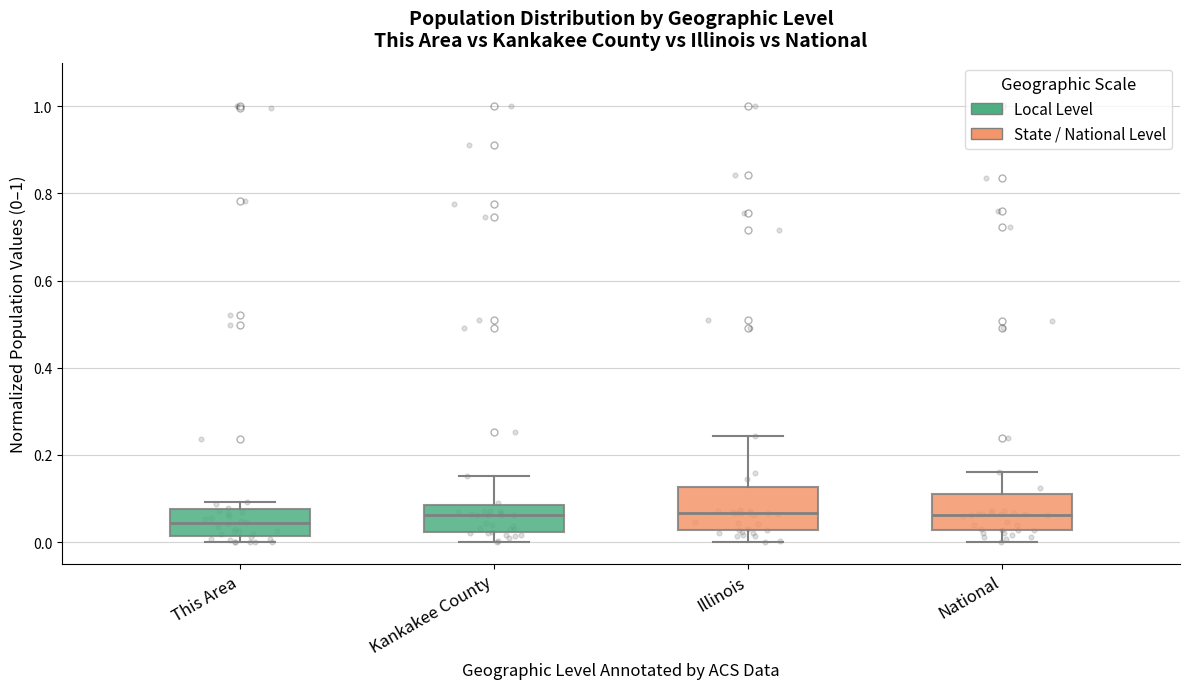

Reading left to right, read every box against the y-axis: the position of its median line, the range the box covers, and the ends of its whiskers. The values are not printed on the chart, so give them approximately, as read against the axis.

This Area: median 0.04, box 0.02 to 0.08, whiskers 0.00 to 0.10
Kankakee County: median 0.06, box 0.02 to 0.08, whiskers 0.00 to 0.16
Illinois: median 0.06, box 0.02 to 0.12, whiskers 0.00 to 0.24
National: median 0.06, box 0.02 to 0.12, whiskers 0.00 to 0.16